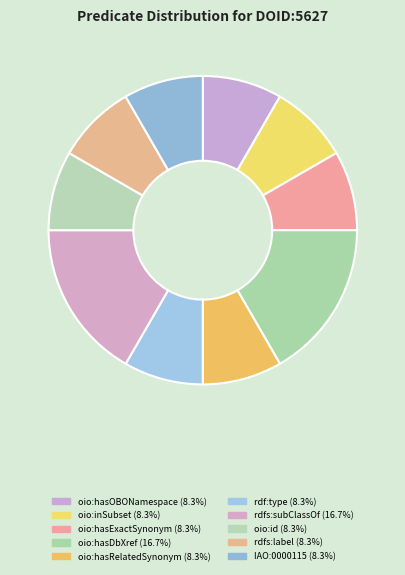

How many segments does this pie chart have?

10